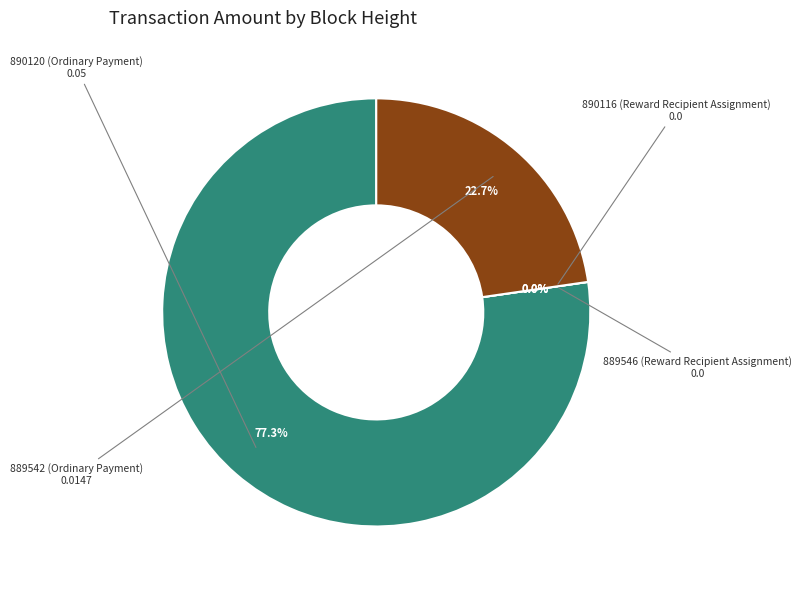

Rank the categories by value from lowest to highest.

890116 (Reward Recipient Assignment), 889546 (Reward Recipient Assignment), 889542 (Ordinary Payment), 890120 (Ordinary Payment)